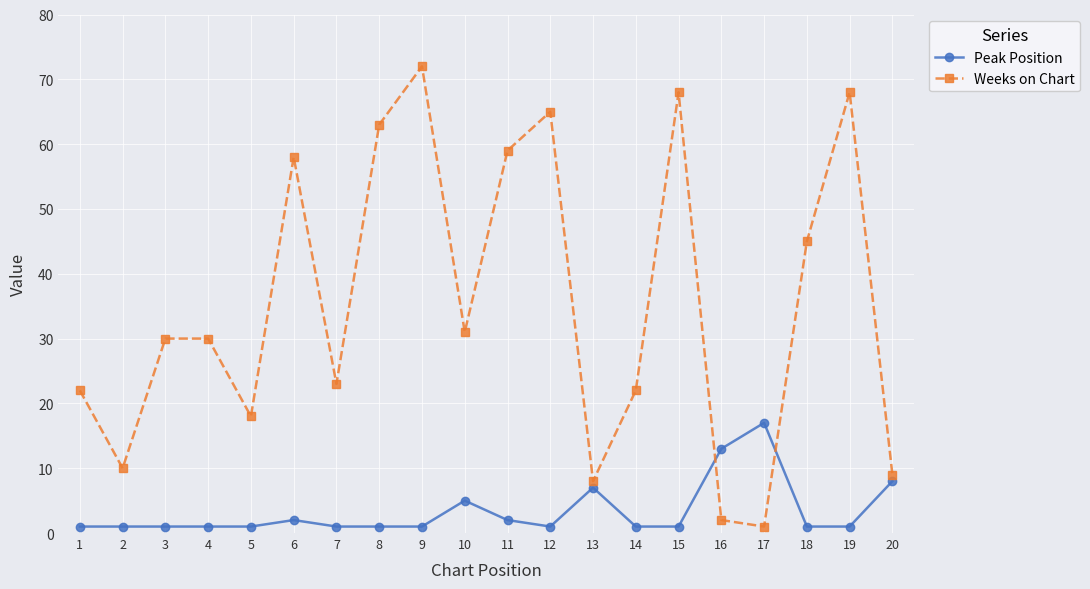

What is the value of the Weeks on Chart point at the 19th from the left?

68